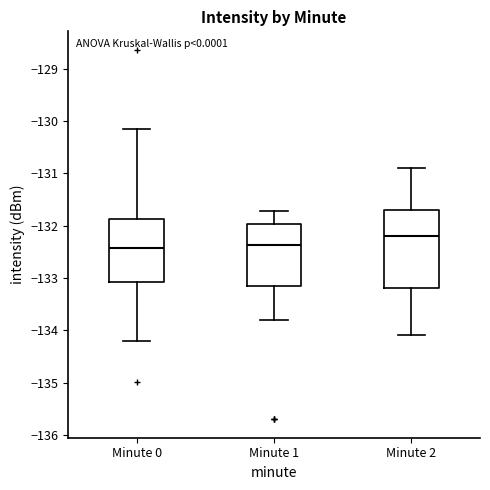

Which box has the highest median line?

Minute 2